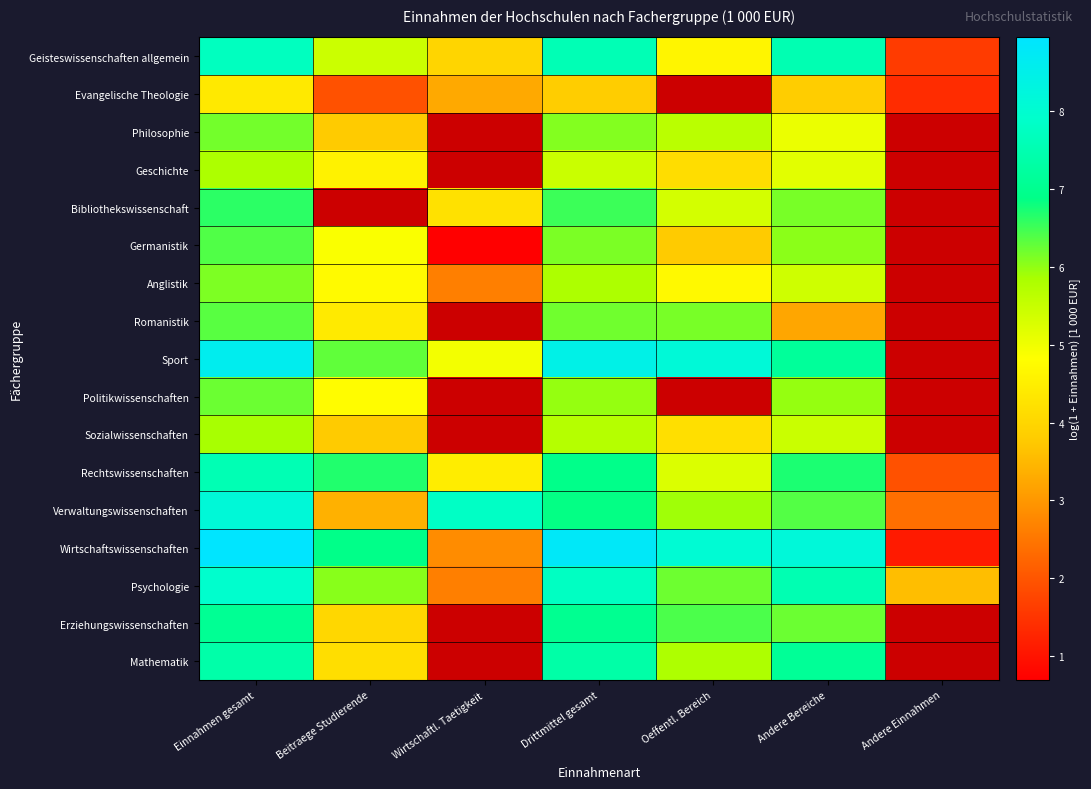

How many data points in Sport are less than 8?

3